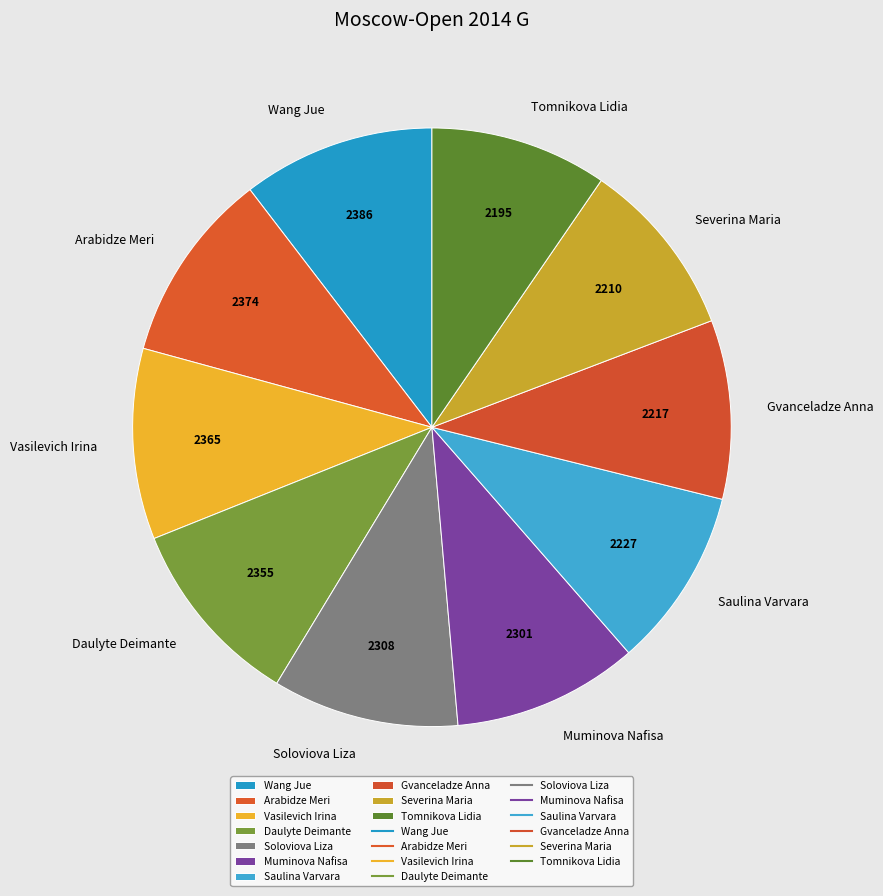

Is Muminova Nafisa the majority of the pie?

No